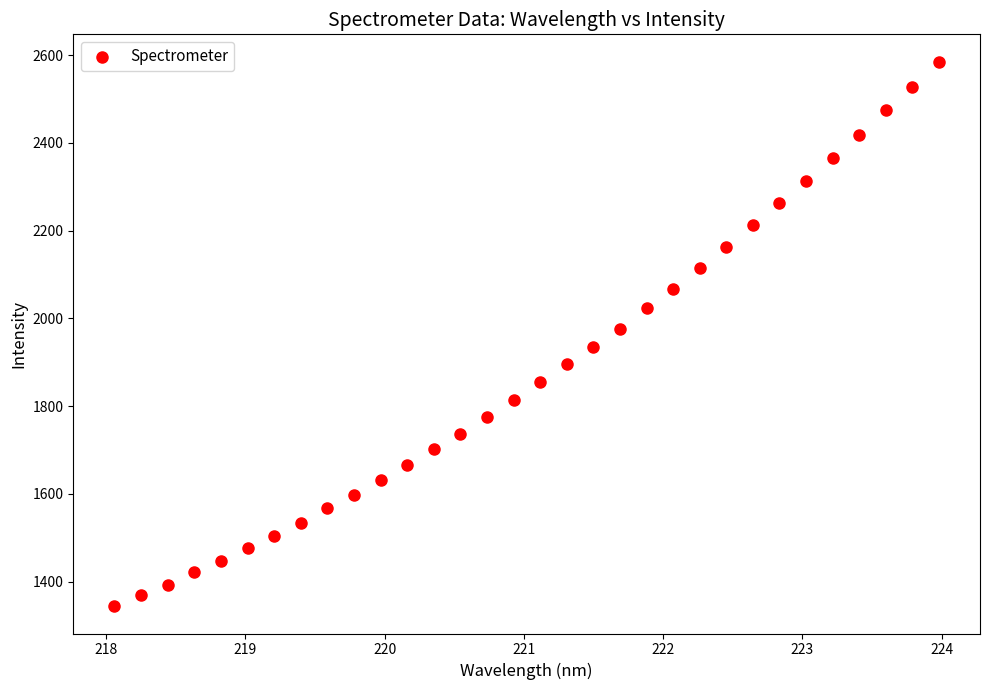

What is the range of X values (max minus min)?

5.9